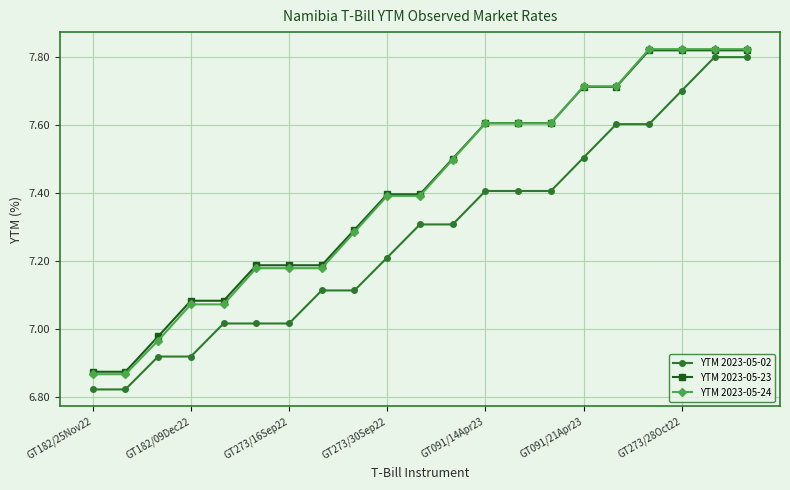

Which series has the widest spread of values?

YTM 2023-05-02